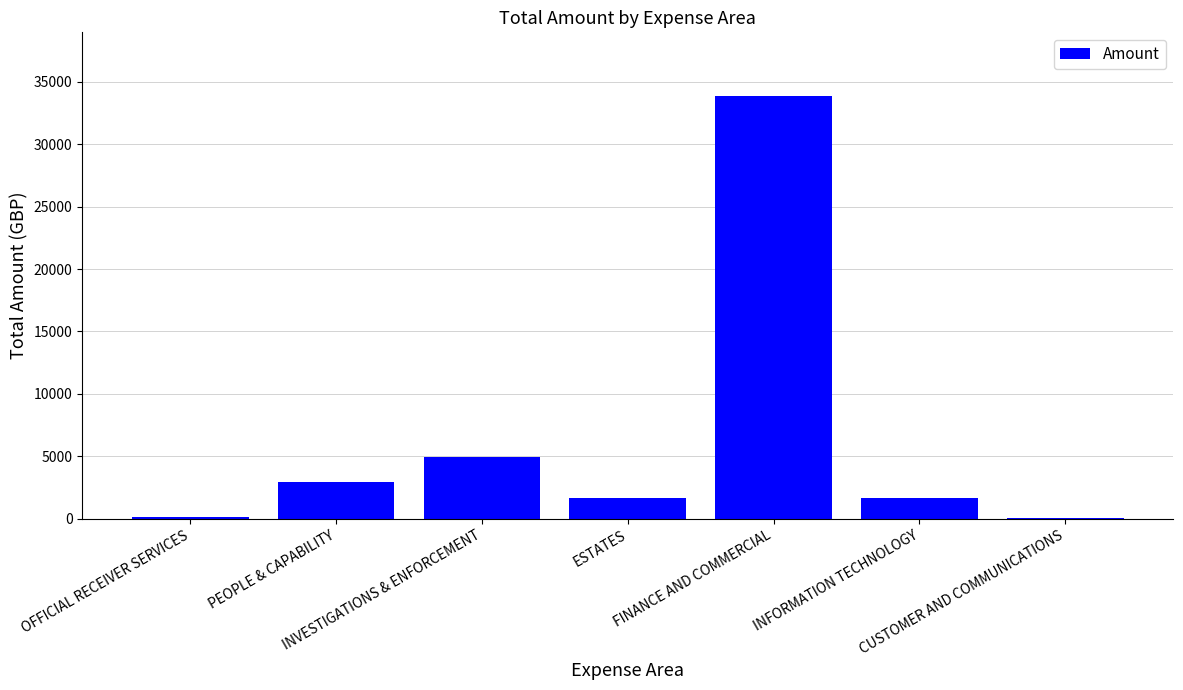

How many values exceed 1685?

4